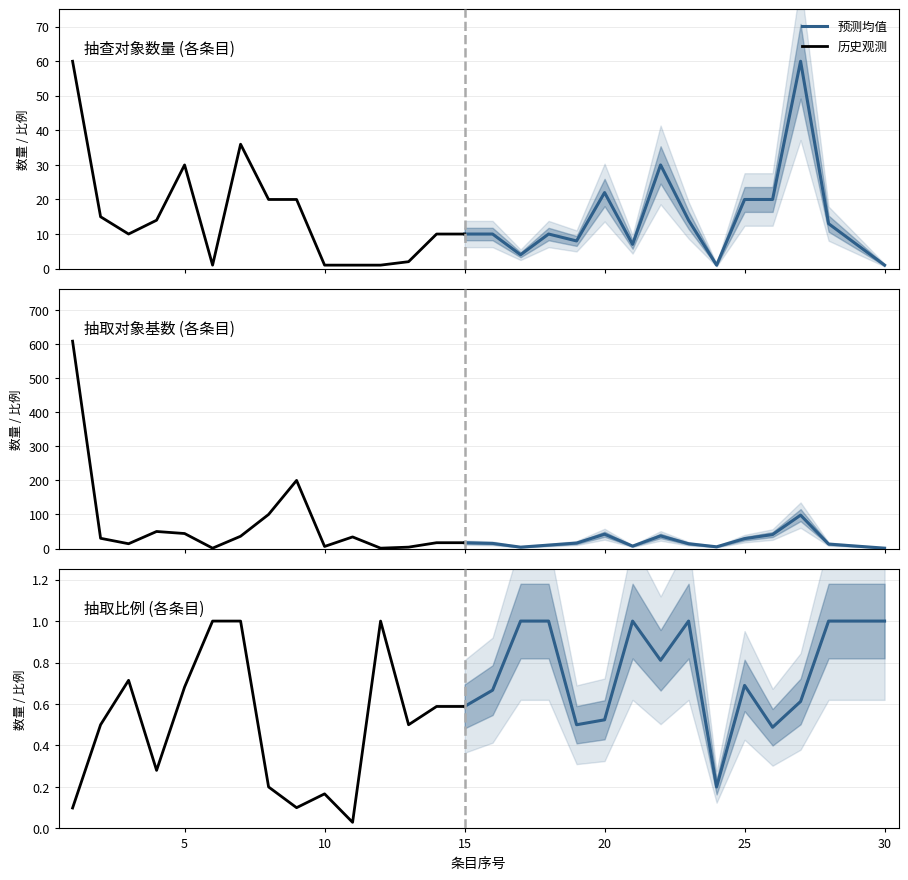

Rank the categories by 抽取对象基数 value from lowest to highest.

6, 12, 30, 13, 17, 24, 10, 21, 29, 18, 28, 3, 23, 16, 19, 14, 15, 25, 2, 11, 7, 22, 26, 20, 5, 4, 27, 8, 9, 1